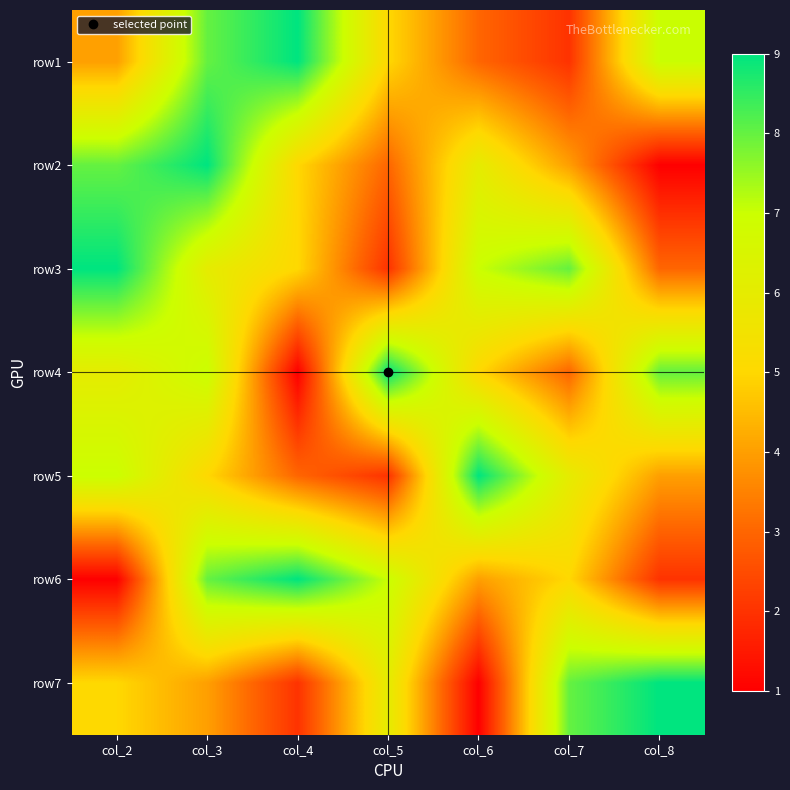

Reading left to right, what are all the values shown in this chart?

row1: col_2=4	col_3=8	col_4=9	col_5=5	col_6=3	col_7=2	col_8=7
row2: col_2=8	col_3=9	col_4=5	col_5=3	col_6=6	col_7=4	col_8=1
row3: col_2=9	col_3=6	col_4=5	col_5=2	col_6=7	col_7=8	col_8=3
row4: col_2=6	col_3=7	col_4=1	col_5=9	col_6=5	col_7=3	col_8=8
row5: col_2=7	col_3=5	col_4=3	col_5=2	col_6=9	col_7=6	col_8=4
row6: col_2=1	col_3=8	col_4=9	col_5=7	col_6=4	col_7=5	col_8=2
row7: col_2=5	col_3=4	col_4=2	col_5=6	col_6=1	col_7=8	col_8=9